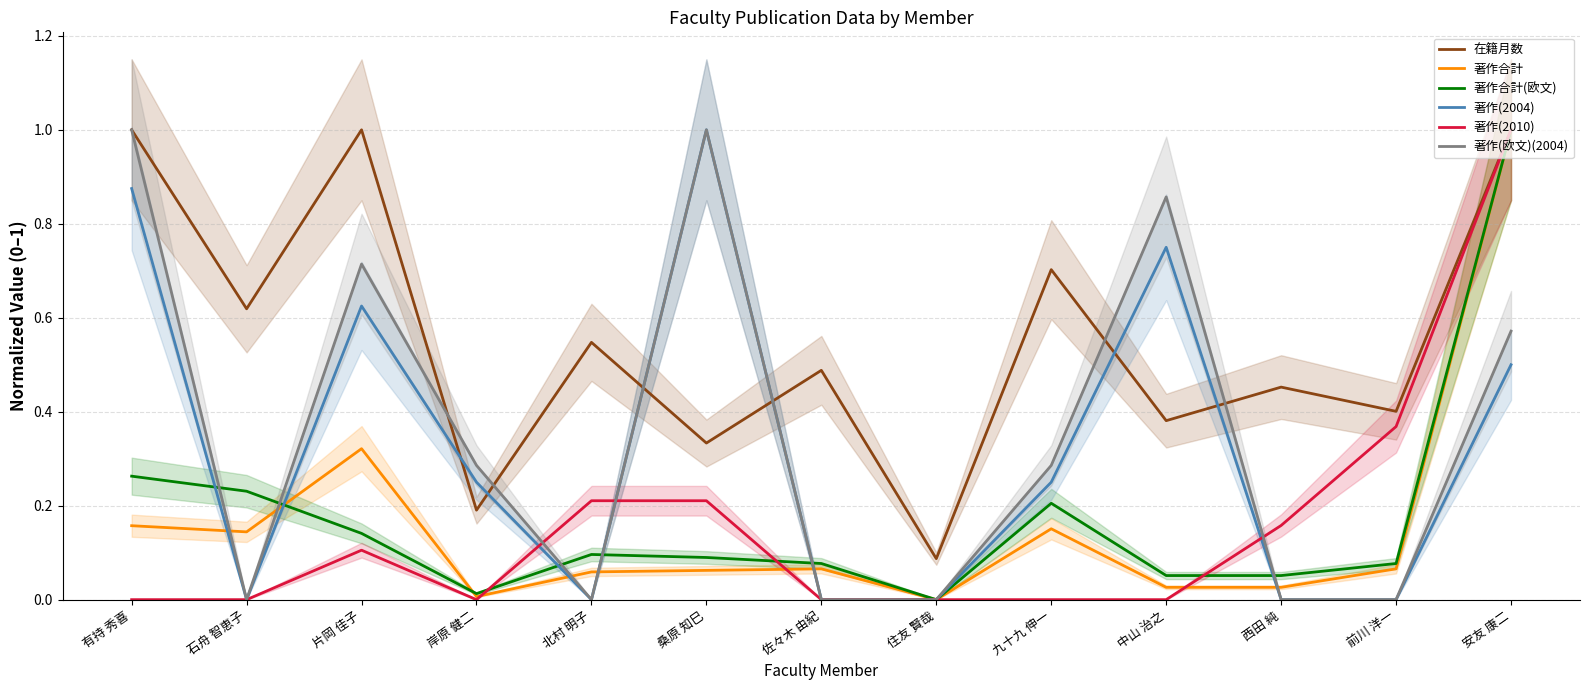

True or false: 著作合計 has more than 2 interior local peaks.

True